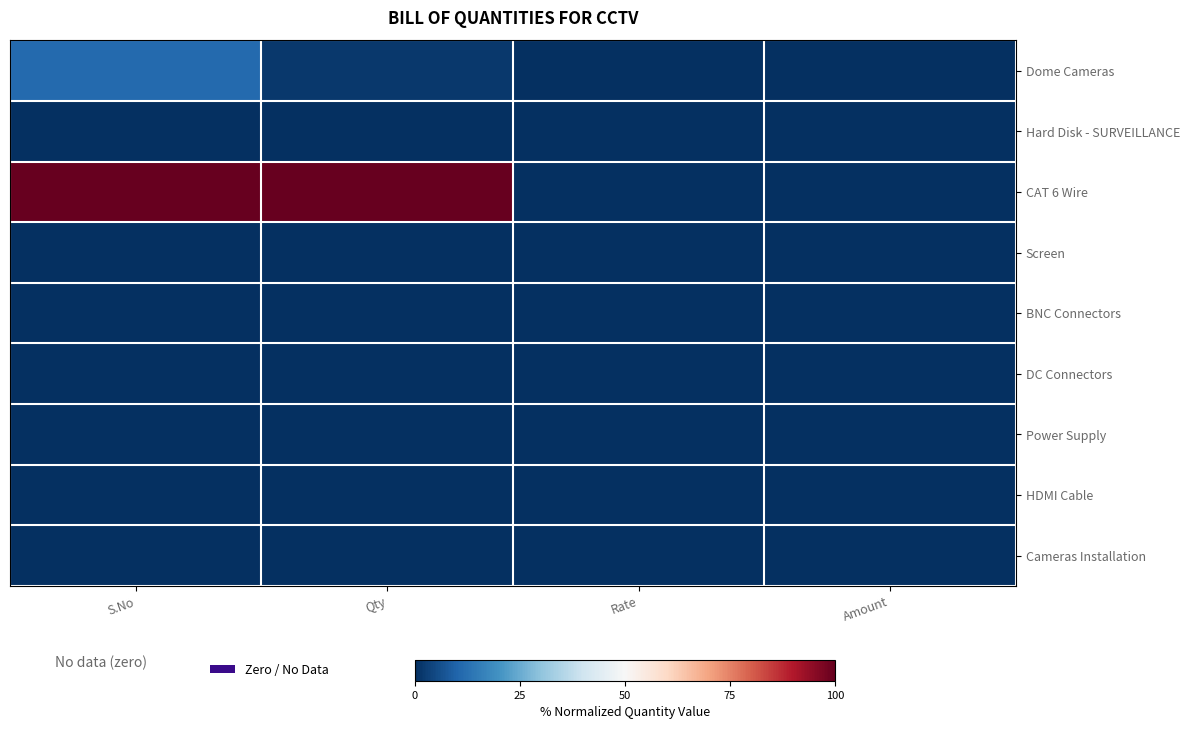

Between S.No and Qty, which series saw the biggest shift?

Dome Cameras